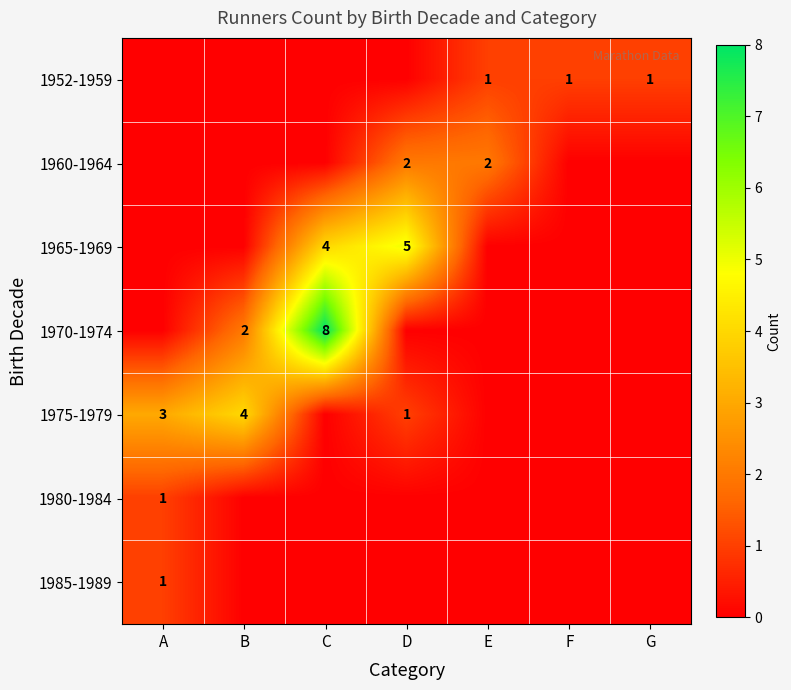

True or false: 1970-1974 has a value of 8 at C.

True